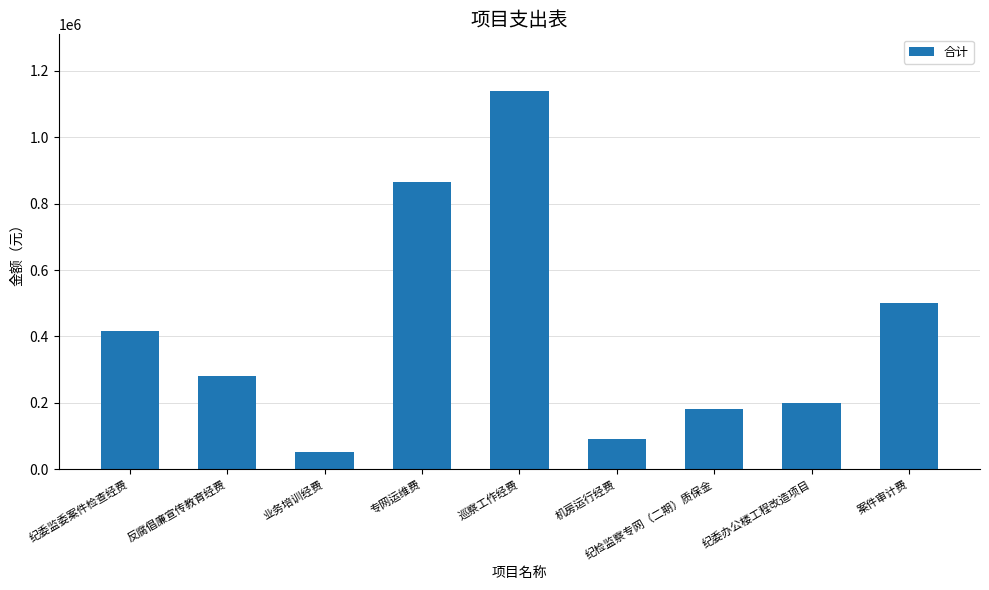

What is the sum of the values at 业务培训经费 and 机房运行经费?

143171.6